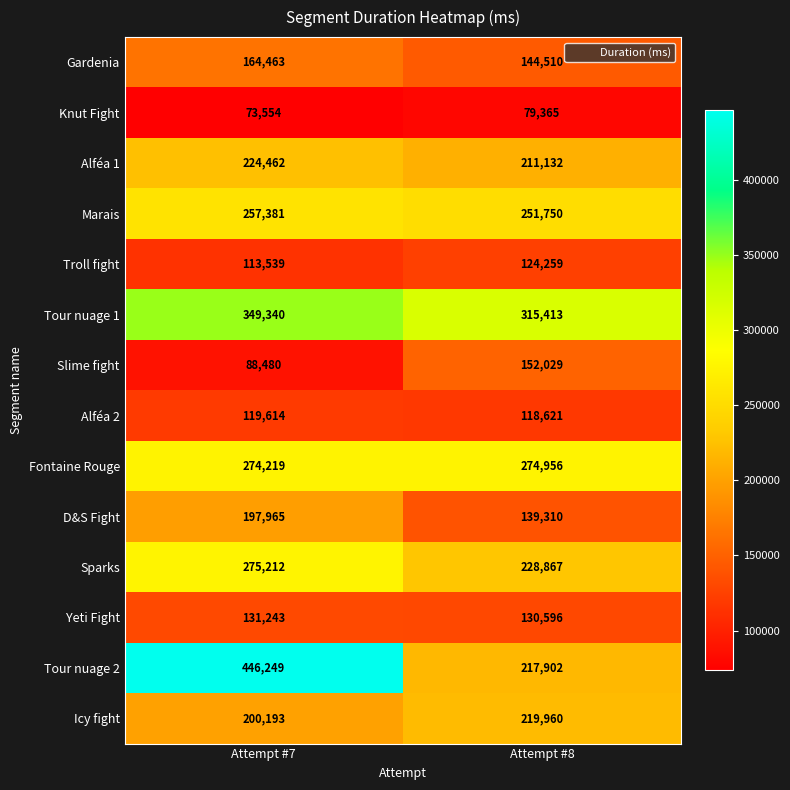

What is the sum of the Gardenia values at Attempt #8 and Attempt #7?

308973